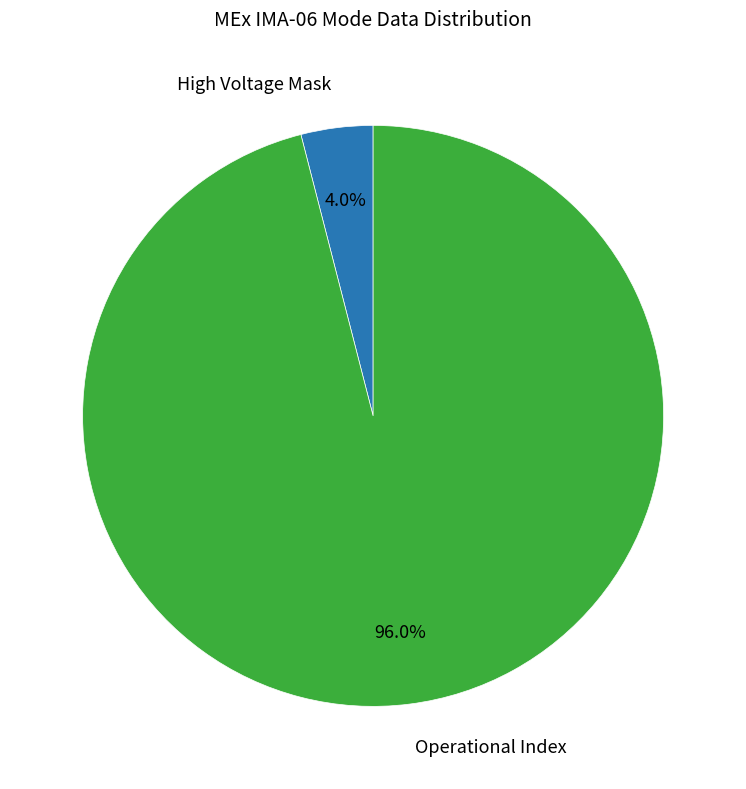

Does any single category account for the majority?

Yes